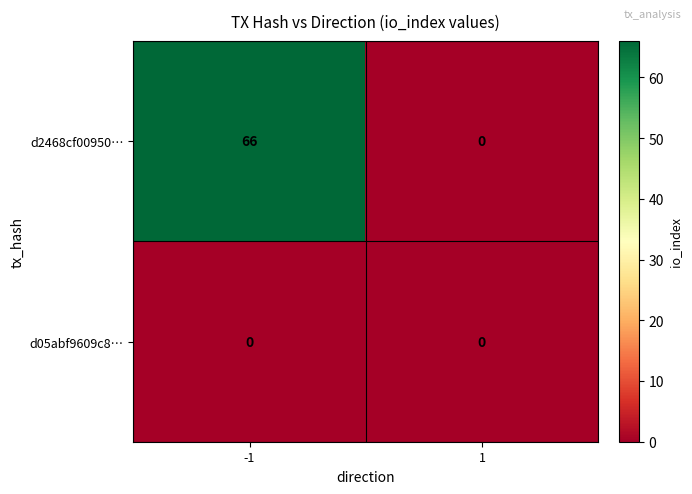

True or false: d2468cf00950… has a value of 0 at 1.

True